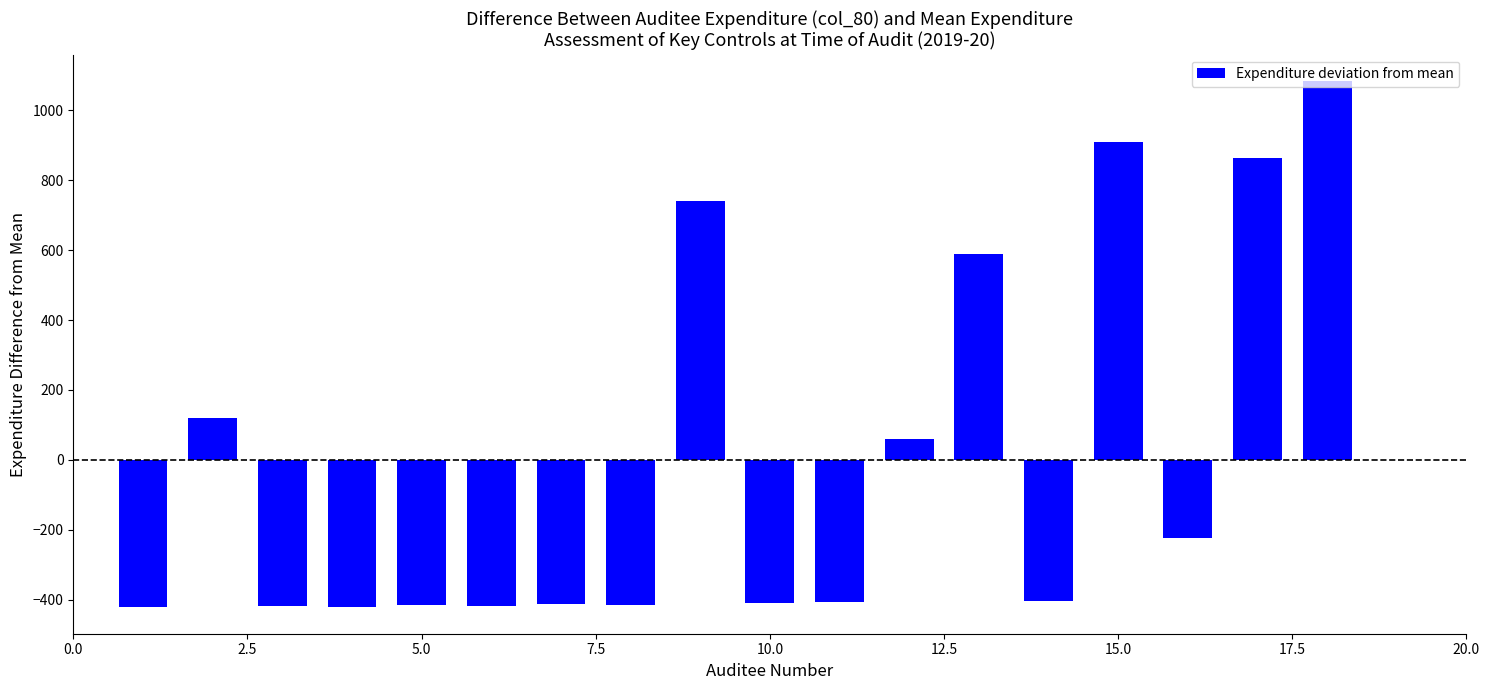

What is the value of the 8th bar from the left?

-414.6